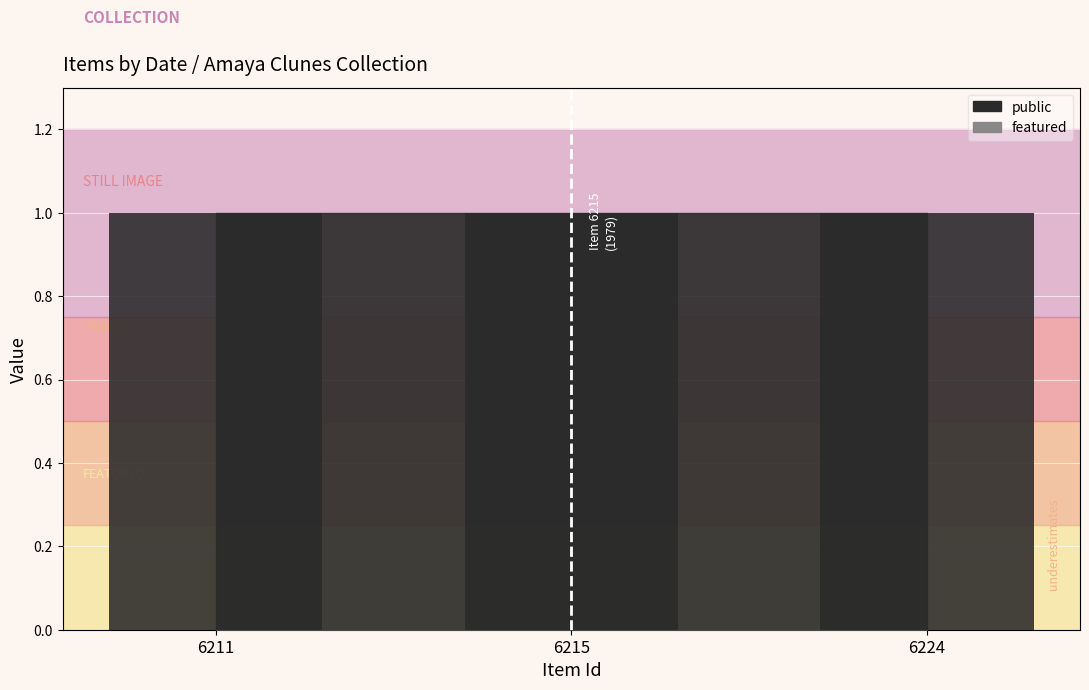

Where is public nearest to the value 1?

6211